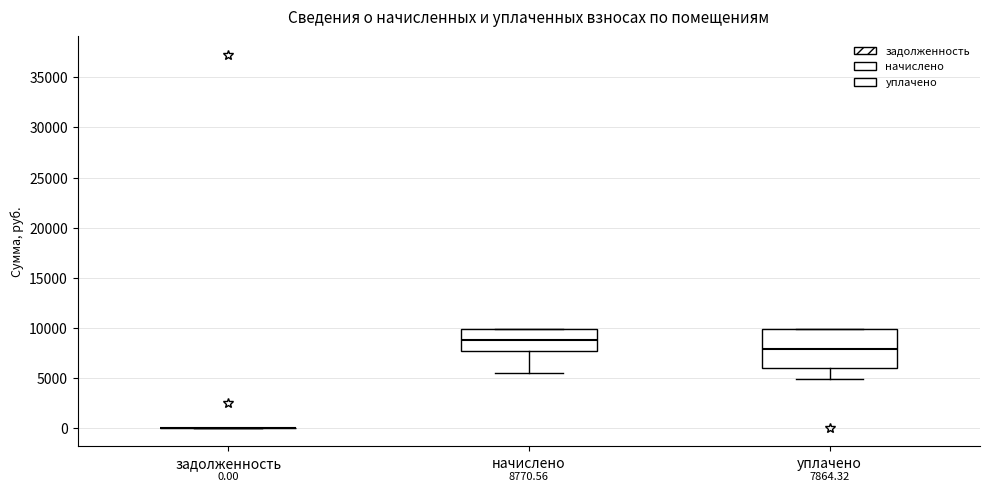

Which box is the tallest, from its lower edge to its upper edge?

уплачено